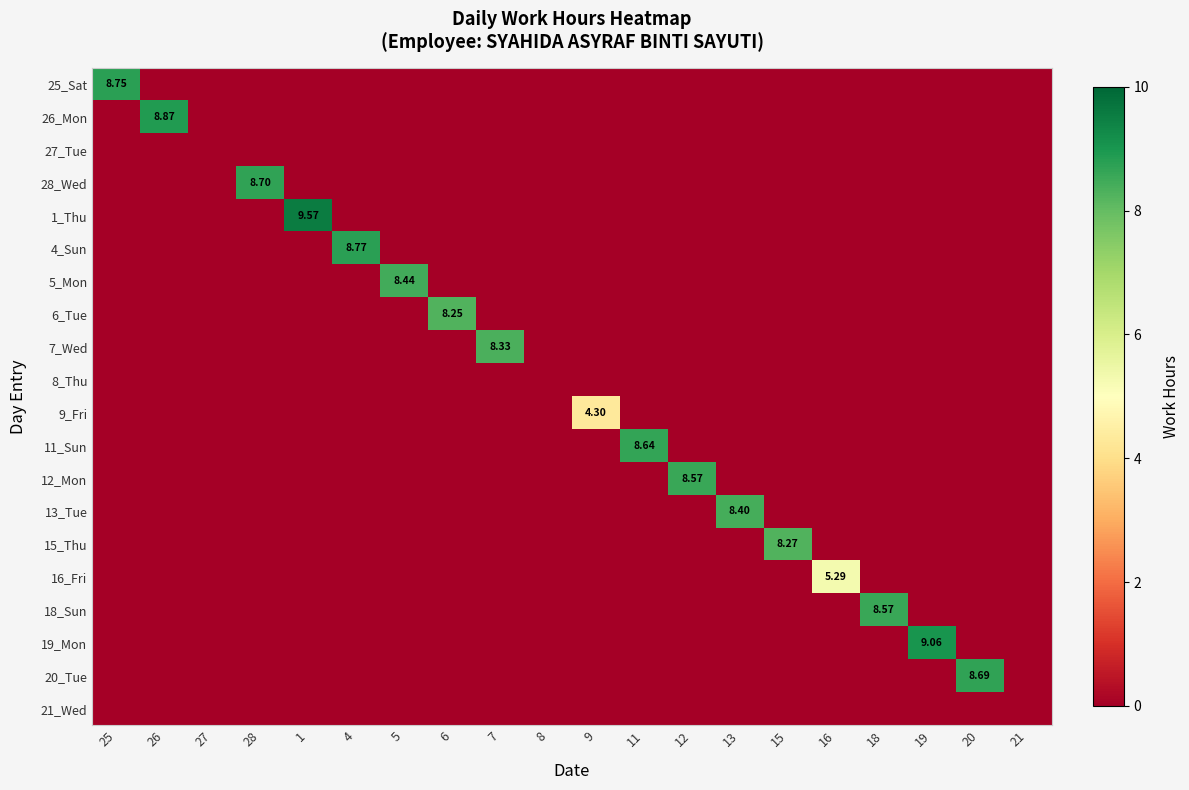

Between 8 and 12, which series saw the biggest shift?

12_Mon